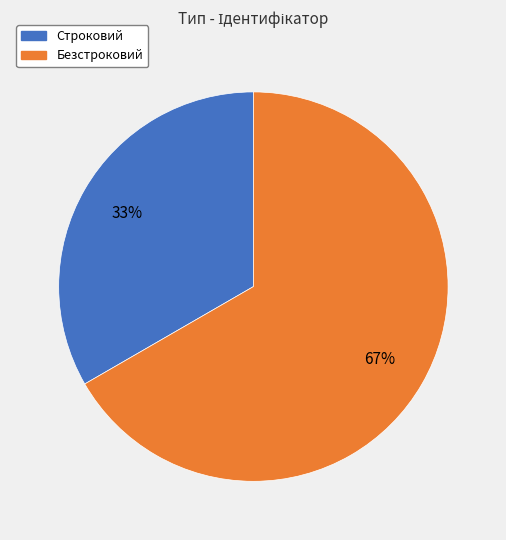

How many slices are in this pie chart?

2